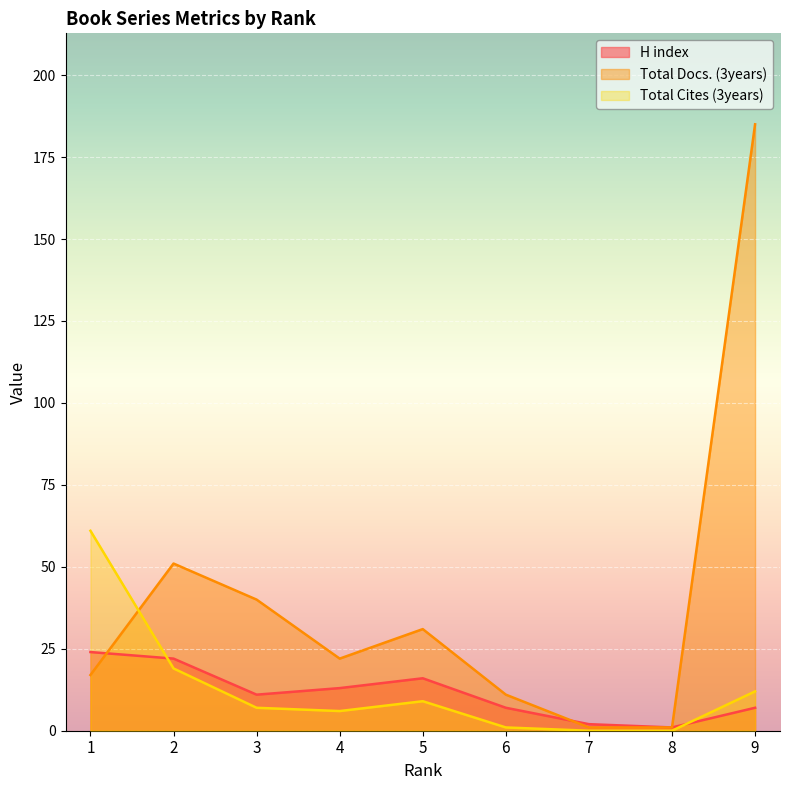

Which series ends up on top after the final intersection of Total Cites (3years) and Total Docs. (3years)?

Total Docs. (3years)